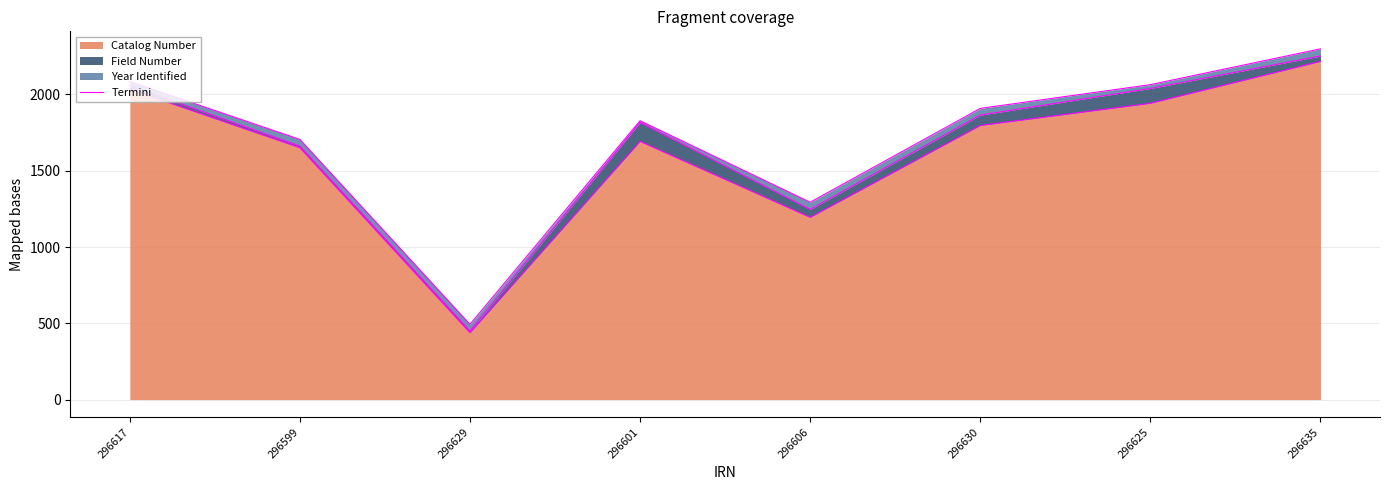

Which has a higher value, 296635 or 296629?

296635